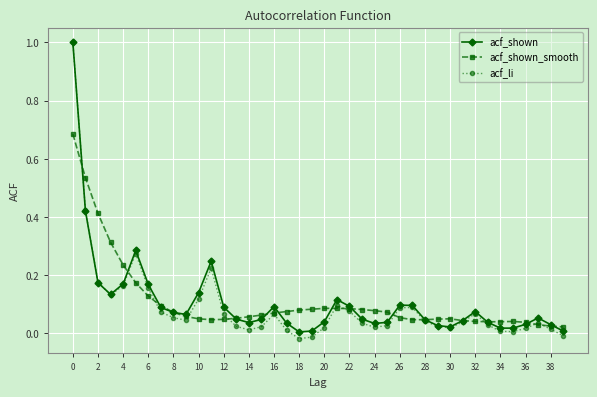

What is the maximum value for acf_li?

1.0